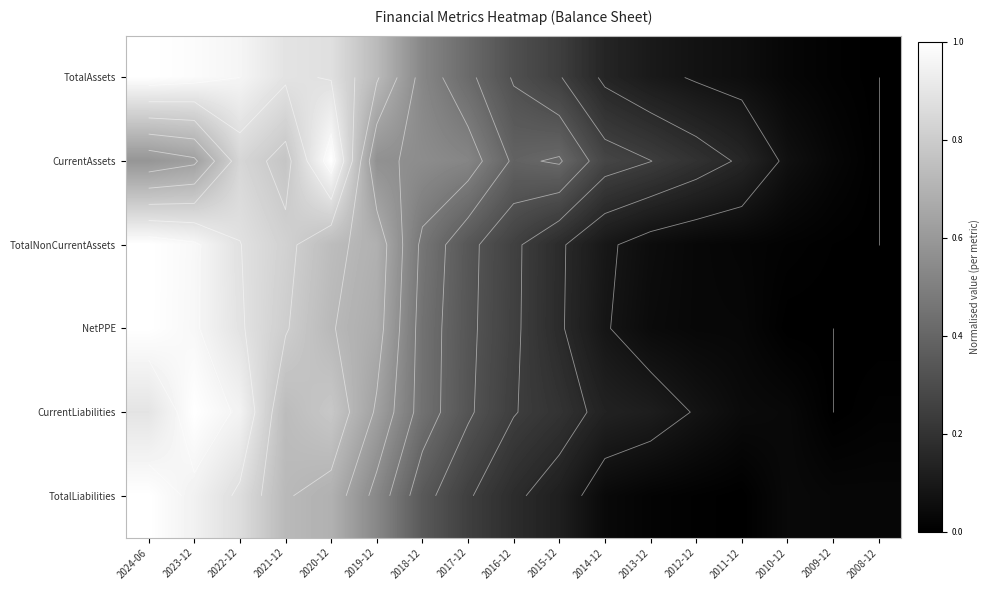

Which category has the highest value in the CurrentLiabilities series?

2023-12